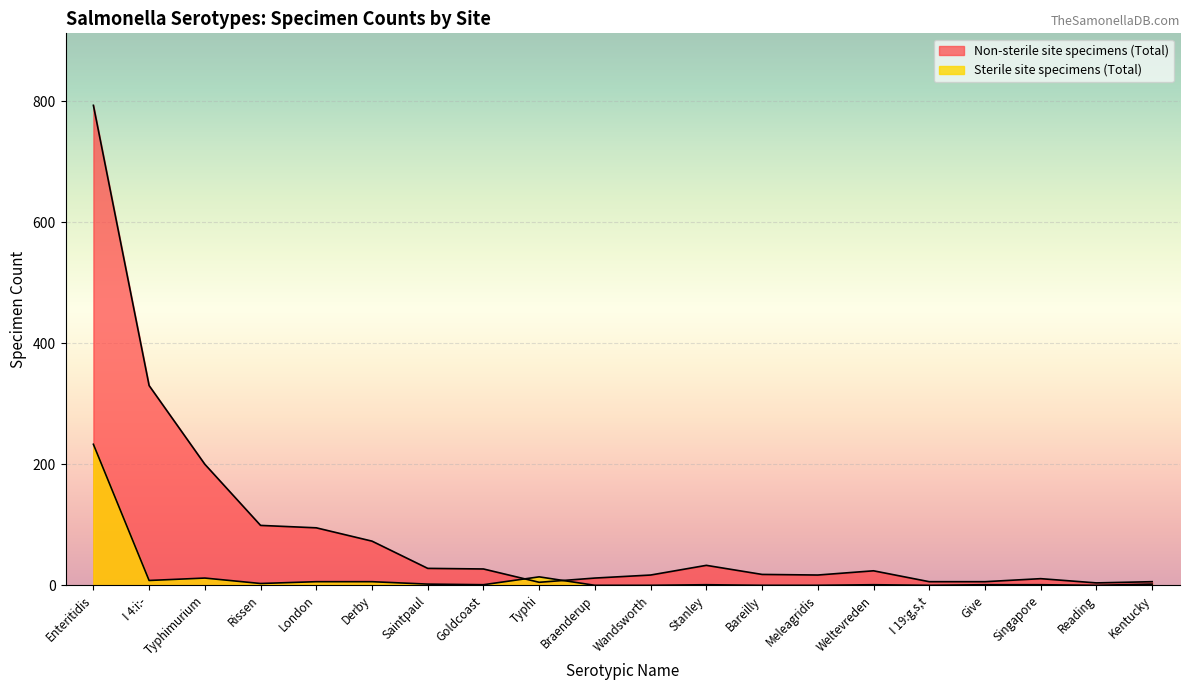

Where is the first local maximum for Sterile site specimens (Total)?

Typhimurium